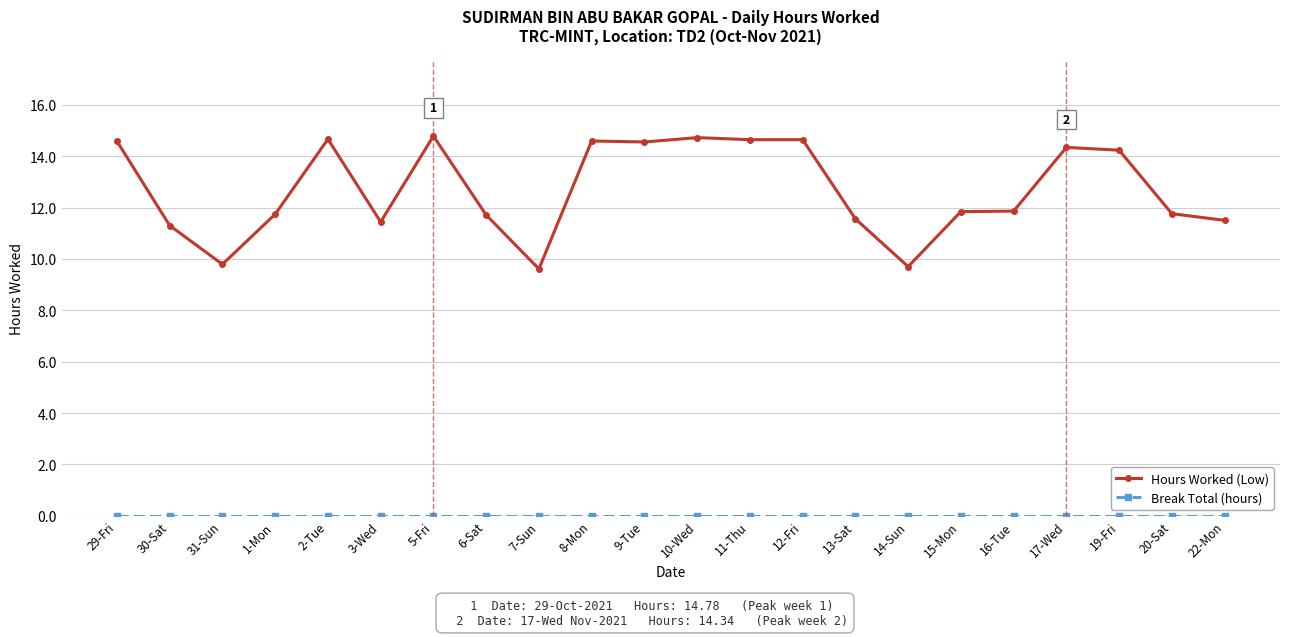

What is the spread (max minus min) of values at 1-Mon?

11.7